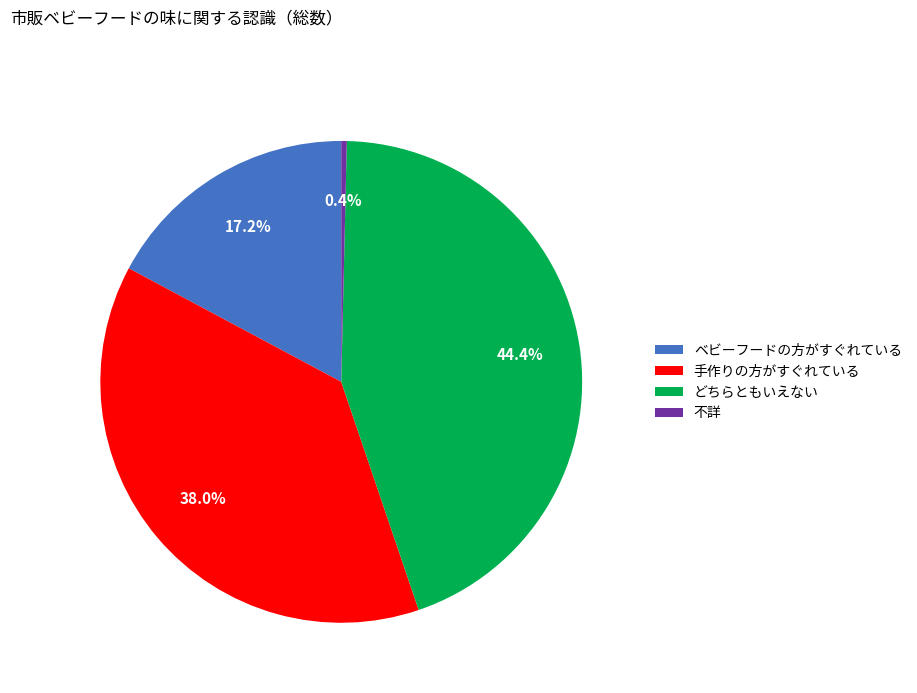

Rank the categories by value from lowest to highest.

不詳, ベビーフードの方がすぐれている, 手作りの方がすぐれている, どちらともいえない